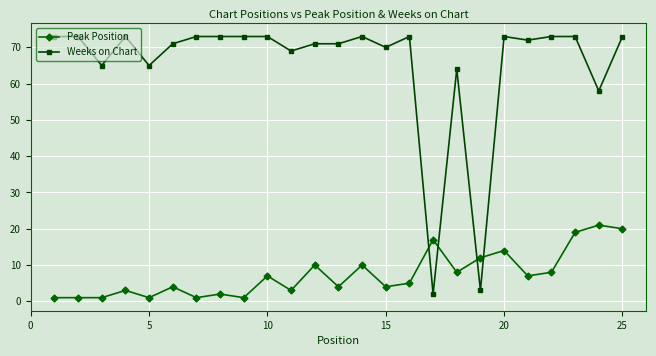

At how many categories does at least one series exceed 48?

23